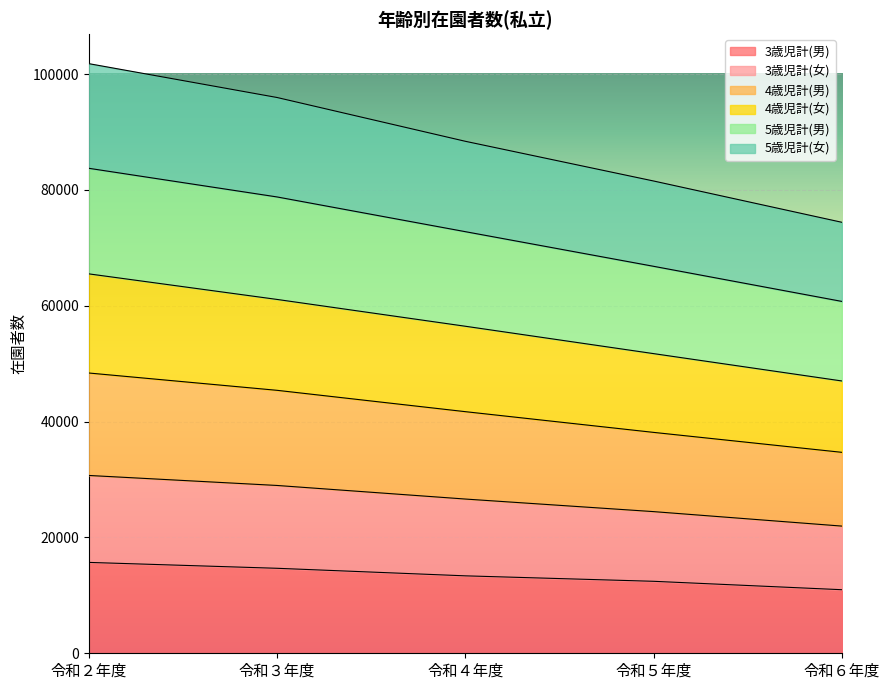

What is the highest value of the 3歳児計(男) series?

15690